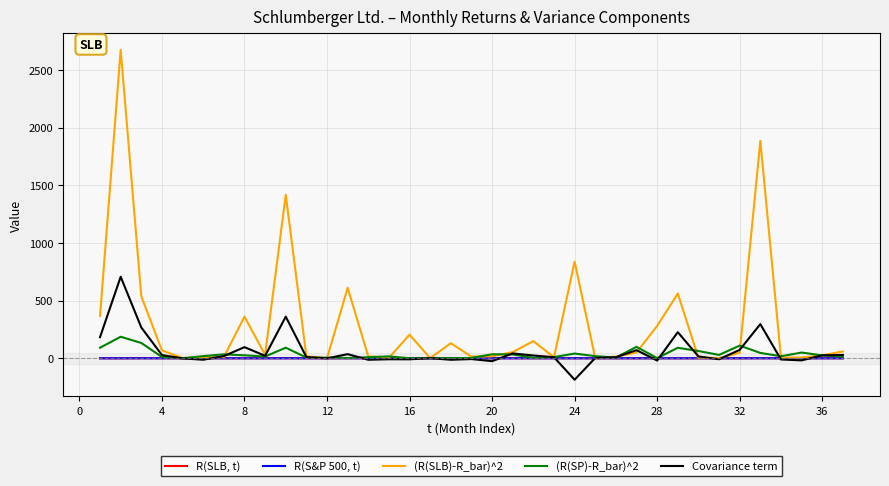

Which series has the largest total across all categories?

(R(SLB)-R_bar)^2